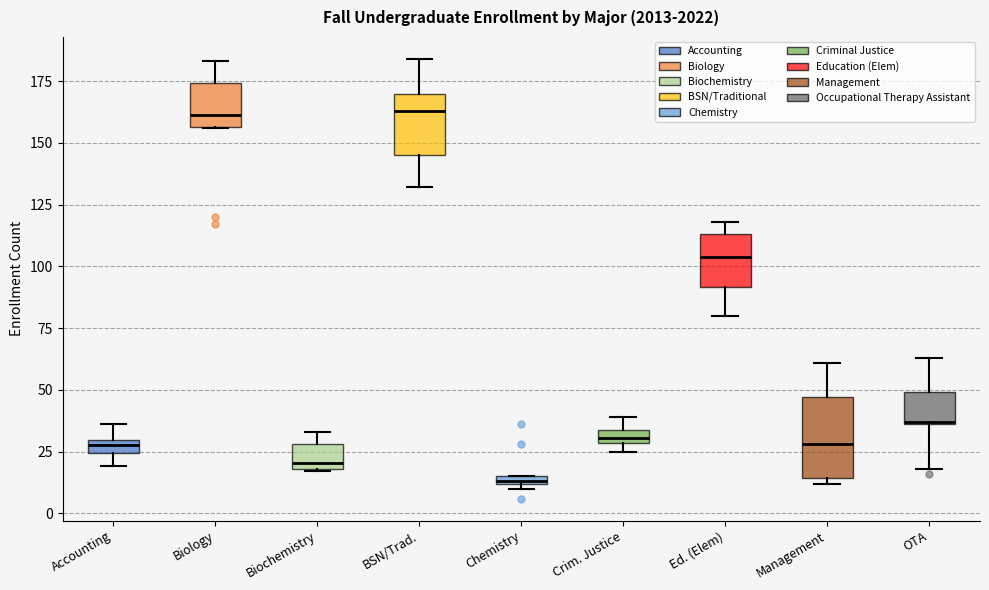

Comparing the boxes themselves (not the whiskers), which one is the tallest?

Management